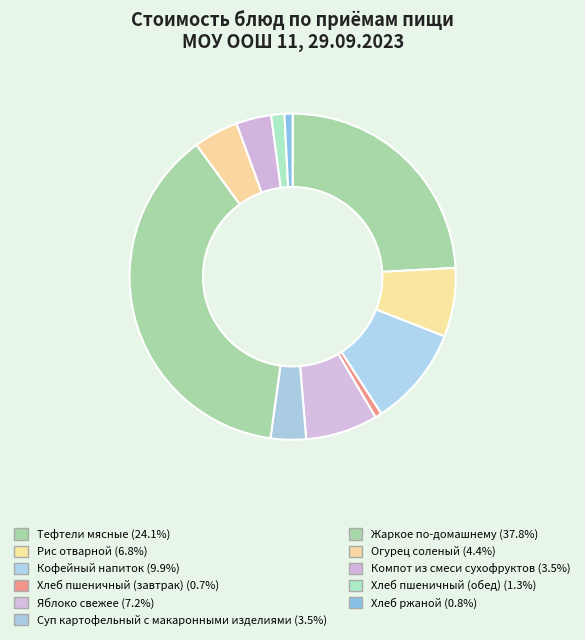

Which category has the biggest portion of the pie?

Жаркое по-домашнему